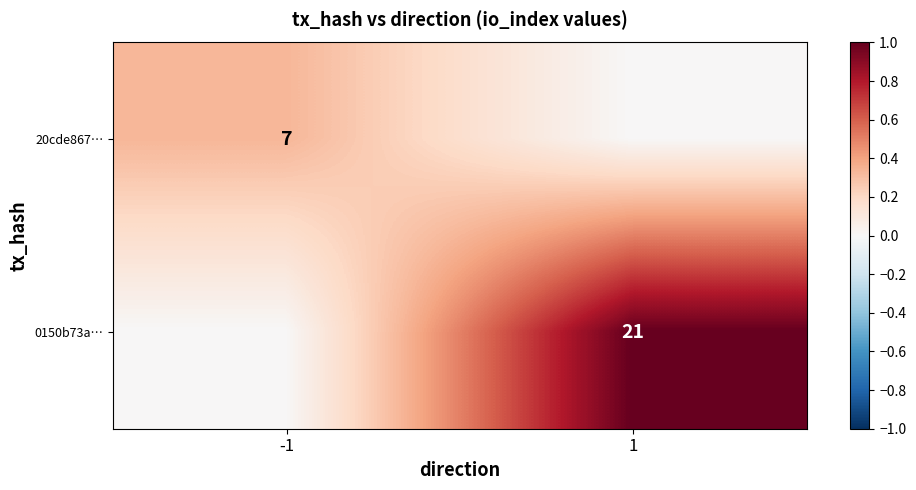

The 0150b73a… series shows 21 at 1. True or false?

True